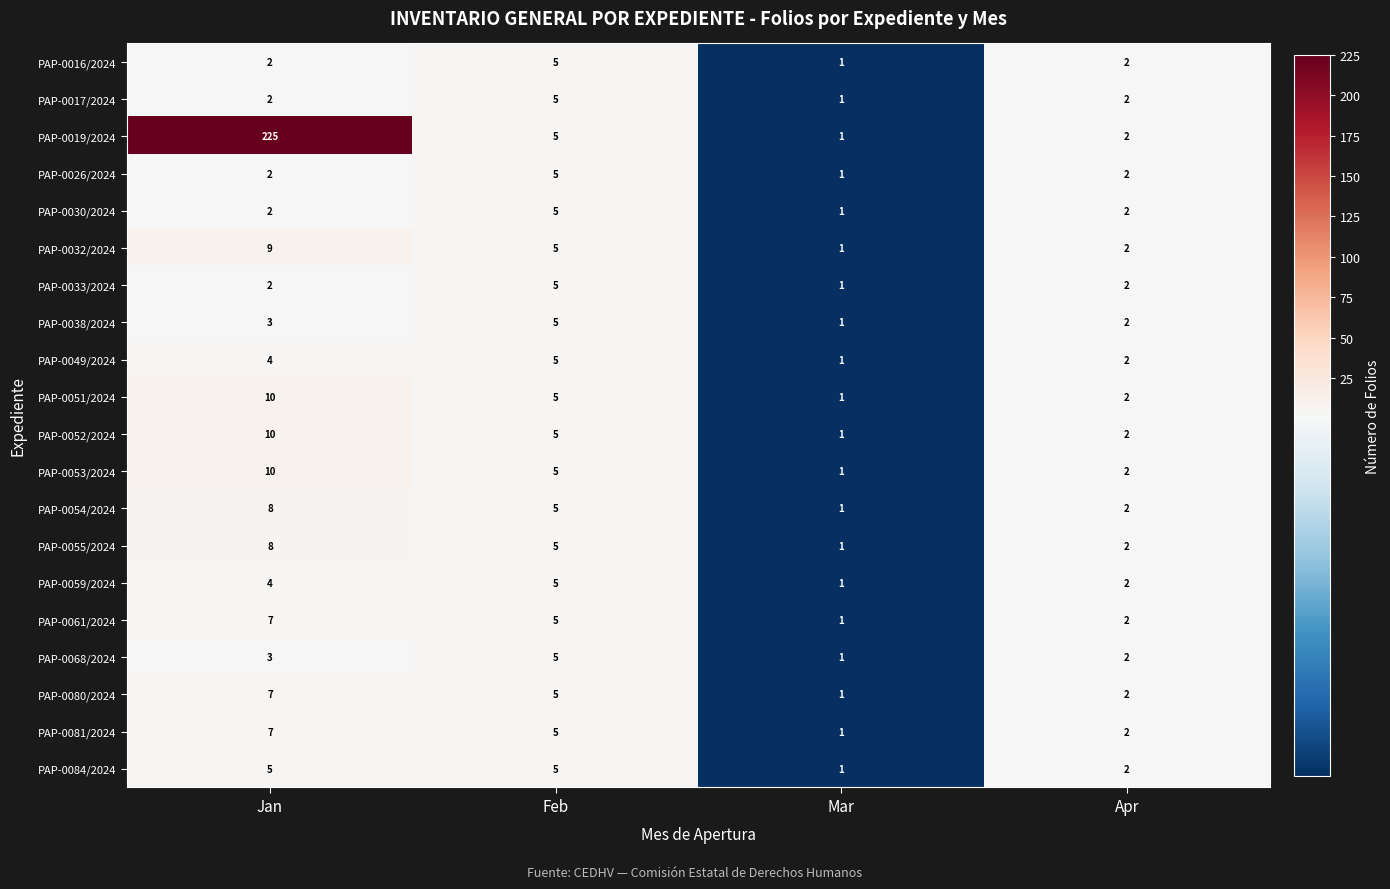

What is the difference between the maximum and minimum values in the PAP-0019/2024 series?

224